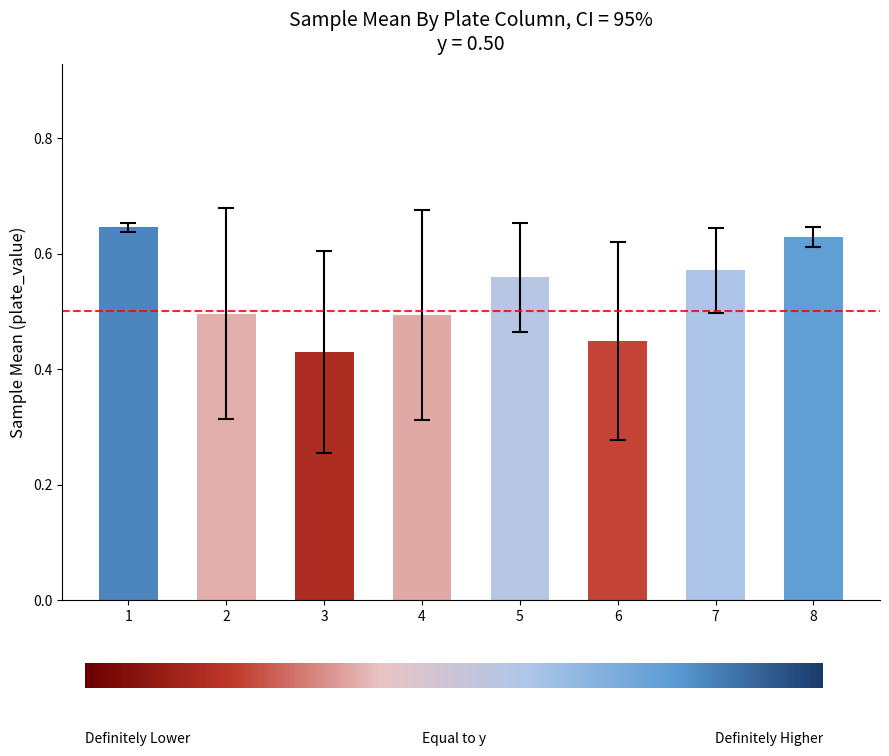

What is the average value?

0.5